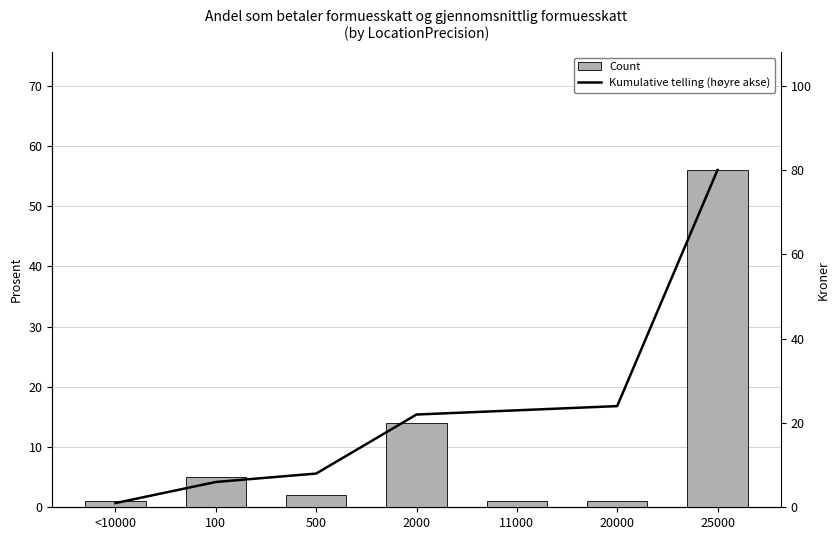

Reading left to right, transcribe all the data shown in this chart.

Count: 1	5	2	14	1	1	56
Gjennomsnitt (høyre akse): 1	6	8	22	23	24	80